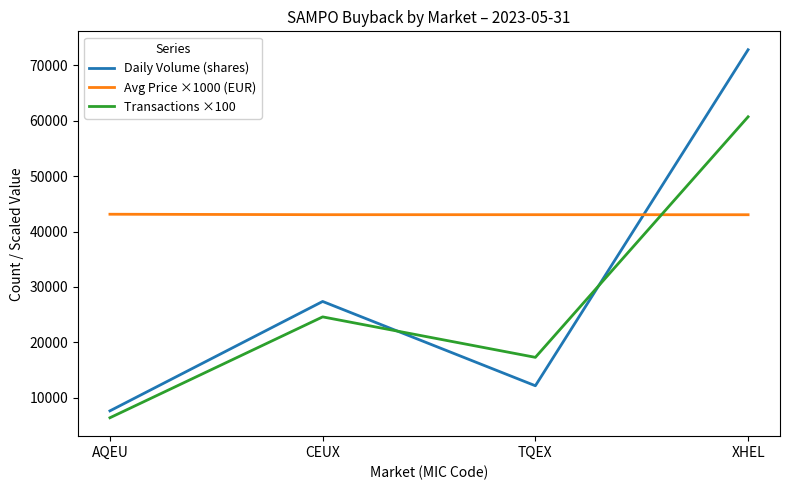

Does the chart have visible grid lines?

No